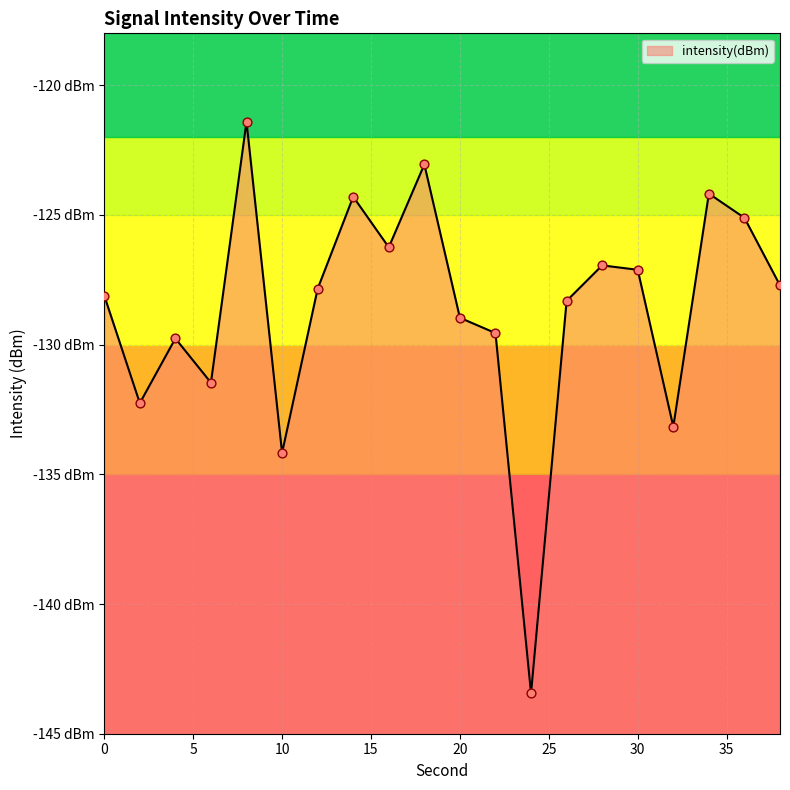

Between 14 and 30, which is larger?

14